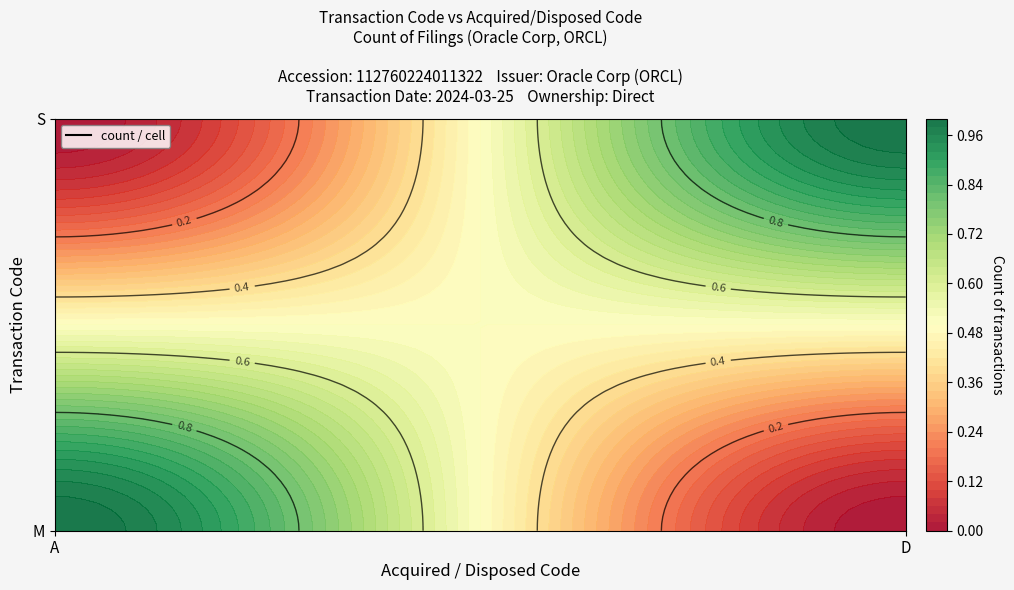

What is the difference between the values at S_D and S_A?

1